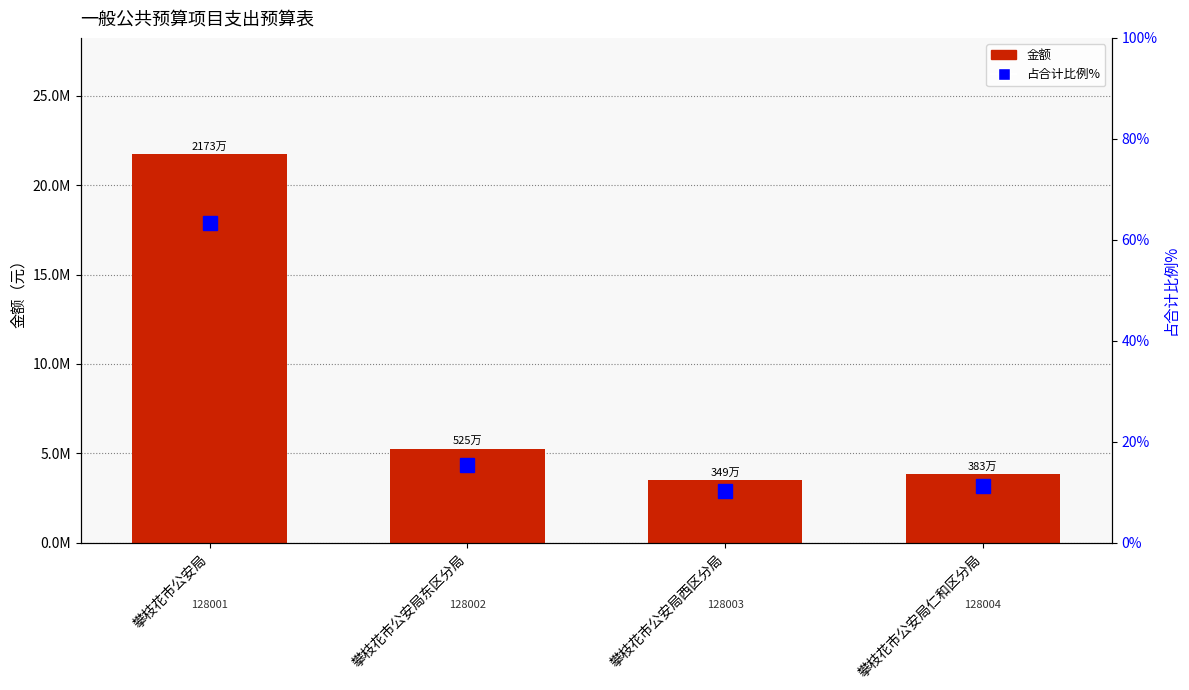

What is the total value across all series at 攀枝花市公安局西区分局?

3489680.8